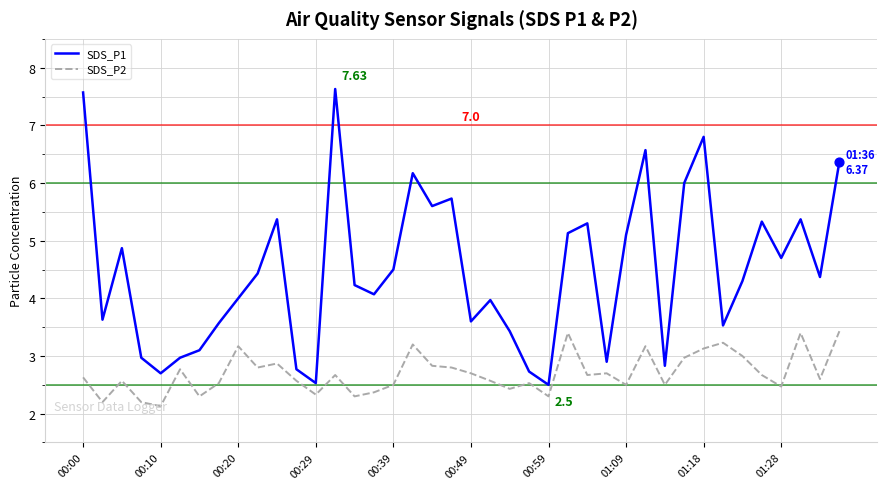

Which series has the largest total across all categories?

SDS_P1